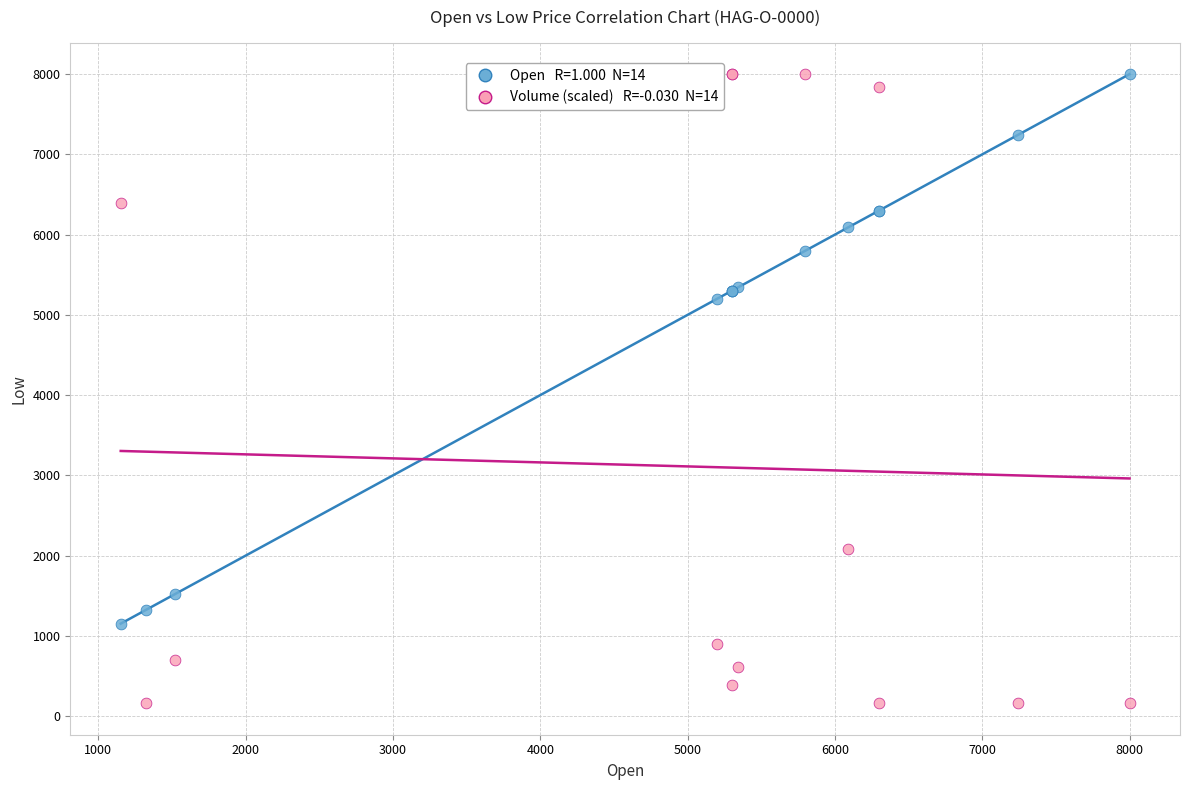

Across all series, what Y value is closest to 4080?

5200